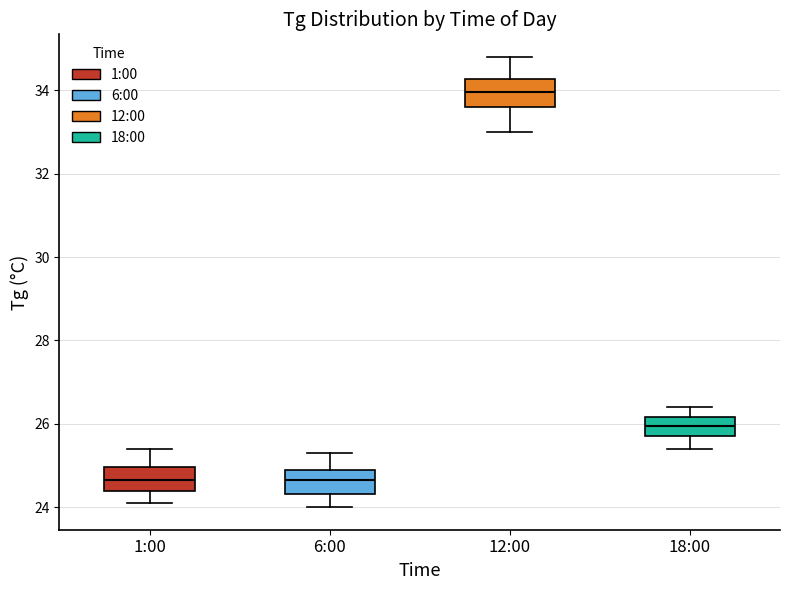

Reading left to right, transcribe this box plot: for each box, give where its median line is, the range the box spans, and where its two whiskers end, as read against the y-axis. The values are not printed on the chart, so give them approximately, as read against the axis.

1:00: median 24.6, box 24.4 to 25.0, whiskers 24.2 to 25.4
6:00: median 24.6, box 24.4 to 25.0, whiskers 24.0 to 25.4
12:00: median 34.0, box 33.6 to 34.2, whiskers 33.0 to 34.8
18:00: median 26.0, box 25.8 to 26.2, whiskers 25.4 to 26.4